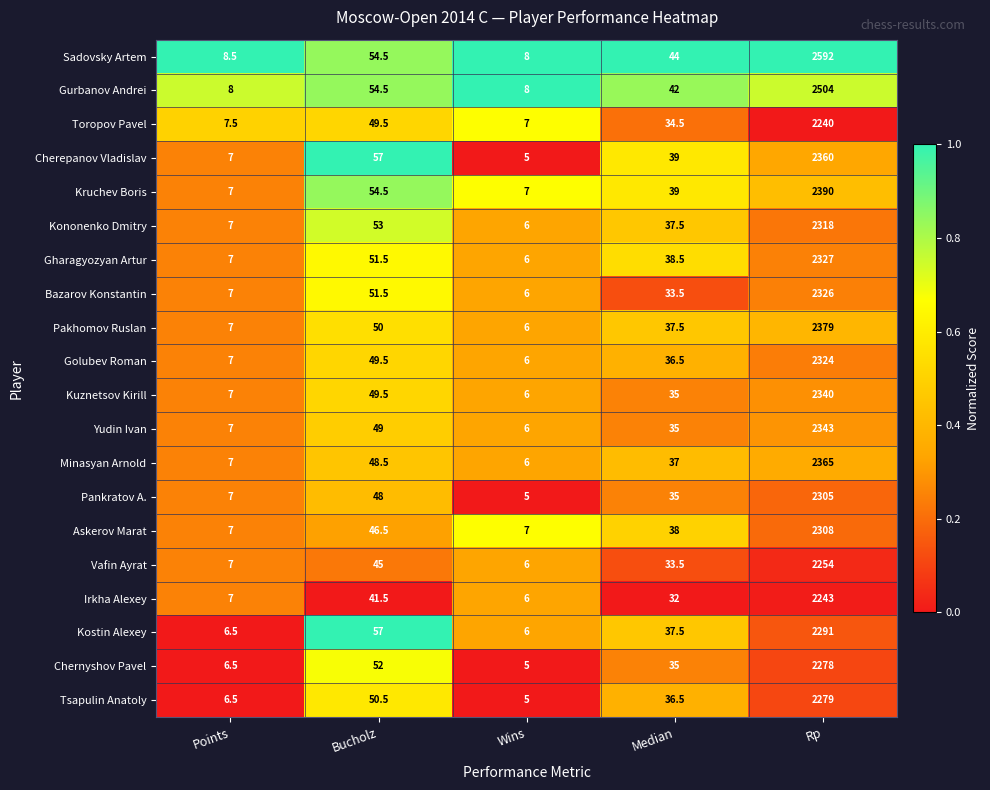

Read the Bazarov Konstantin value at Wins.

6.0